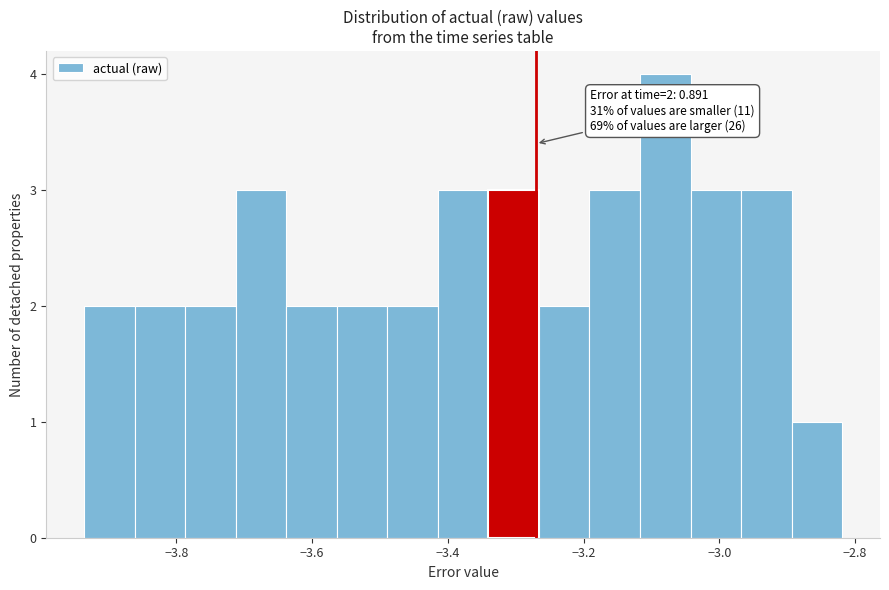

Around what value on the x-axis is the tallest bar? Give the approximate position of its centre, as read against the axis.

-3.08